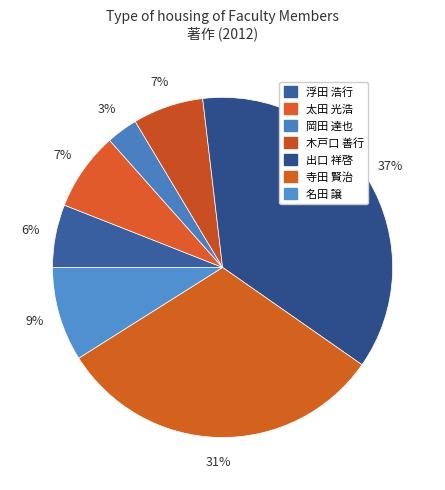

Rank the categories by value from highest to lowest.

出口 祥啓, 寺田 賢治, 名田 譲, 太田 光浩, 木戸口 善行, 浮田 浩行, 岡田 達也